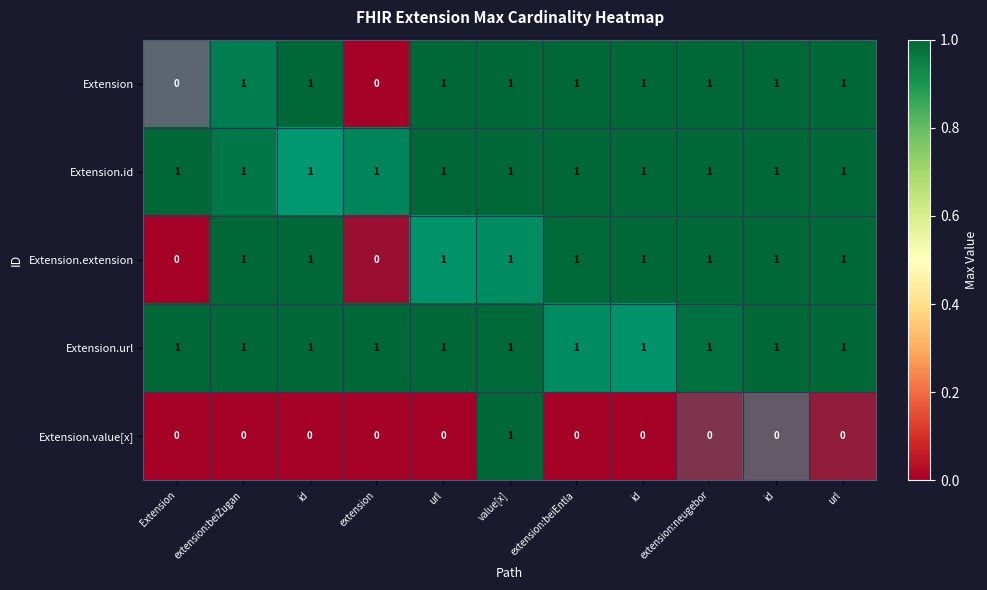

At which category is the sum across all series the highest?

value[x]